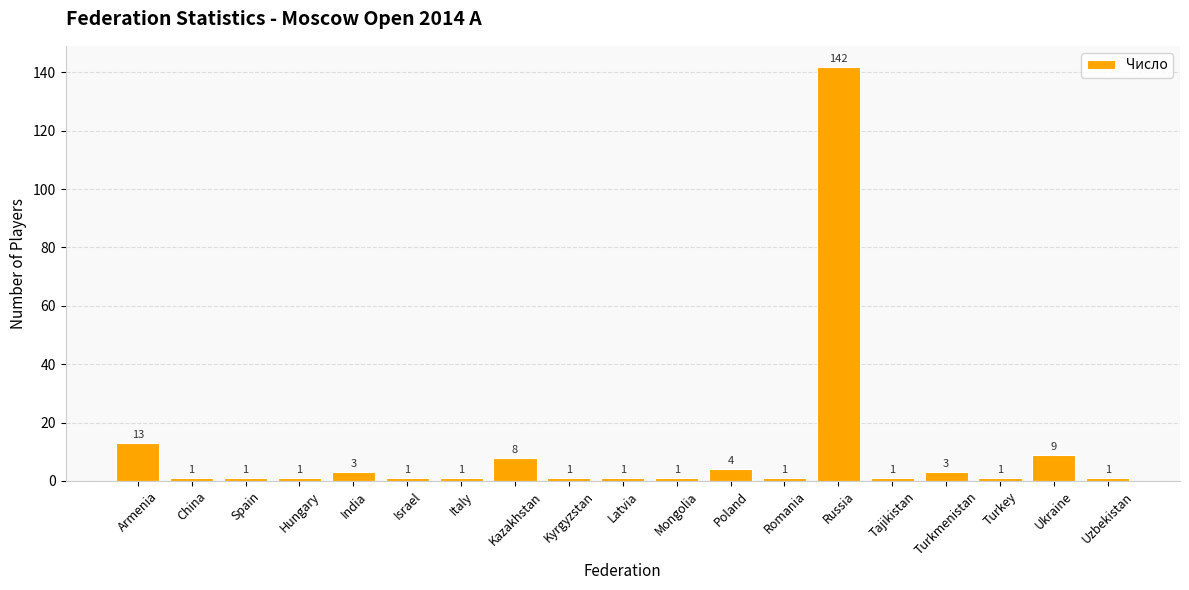

Reading left to right, what are all the values shown in this chart?

Armenia=13	China=1	Spain=1	Hungary=1	India=3	Israel=1	Italy=1	Kazakhstan=8	Kyrgyzstan=1	Latvia=1	Mongolia=1	Poland=4	Romania=1	Russia=142	Tajikistan=1	Turkmenistan=3	Turkey=1	Ukraine=9	Uzbekistan=1